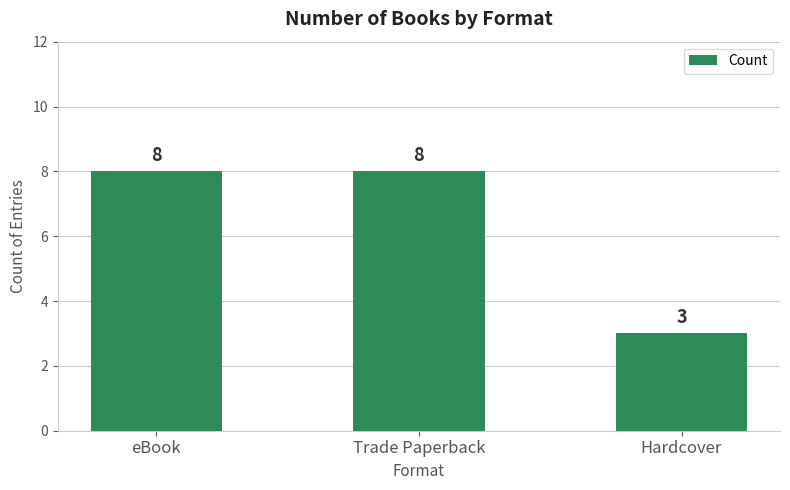

True or false: the data shows 12 at eBook.

False